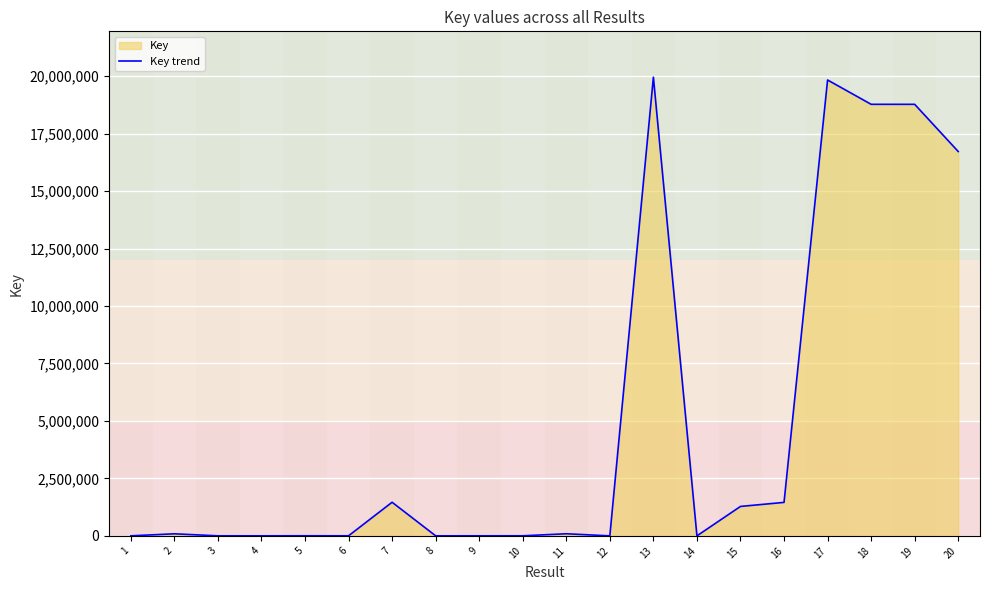

How many points are lower than both their immediate neighbors (excluding endpoints)?

5